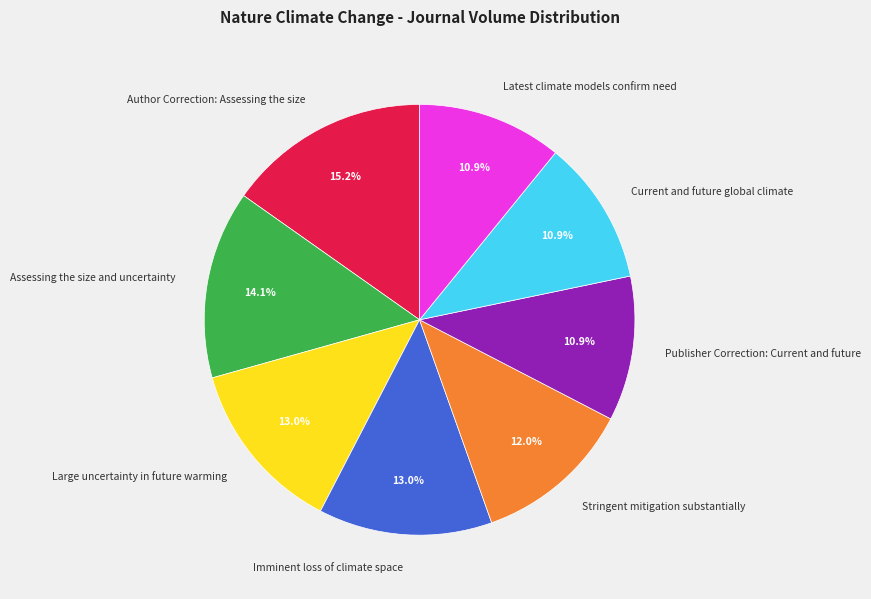

Is Current and future global climate the majority of the pie?

No